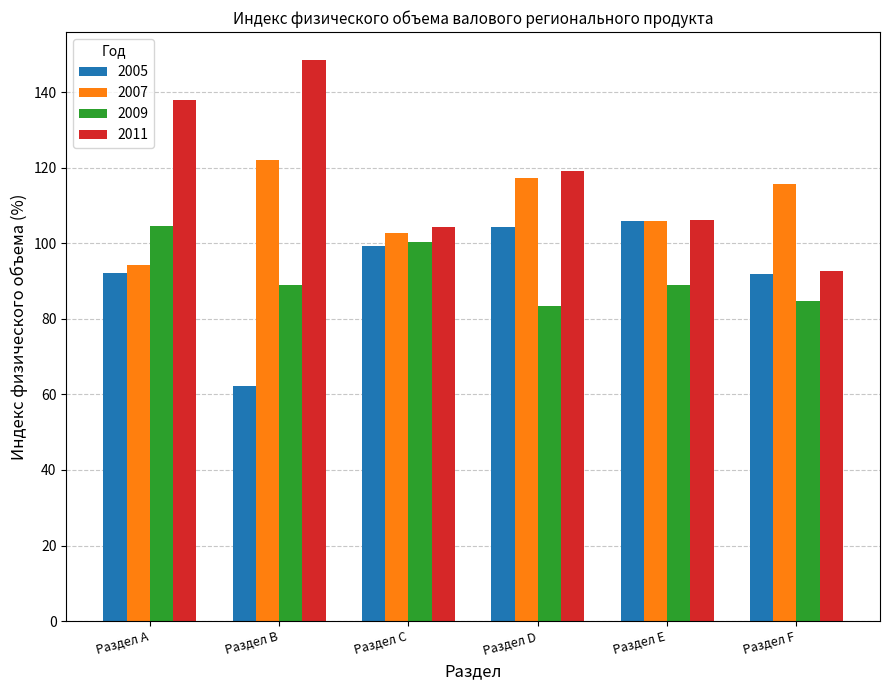

Where does the 2009 series first go above 89?

Раздел A